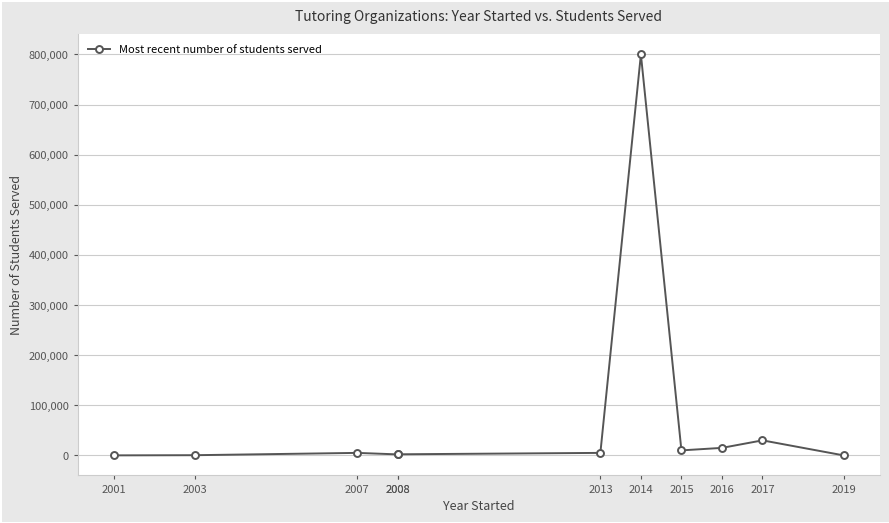

True or false: the data has more than 2 interior local peaks.

True